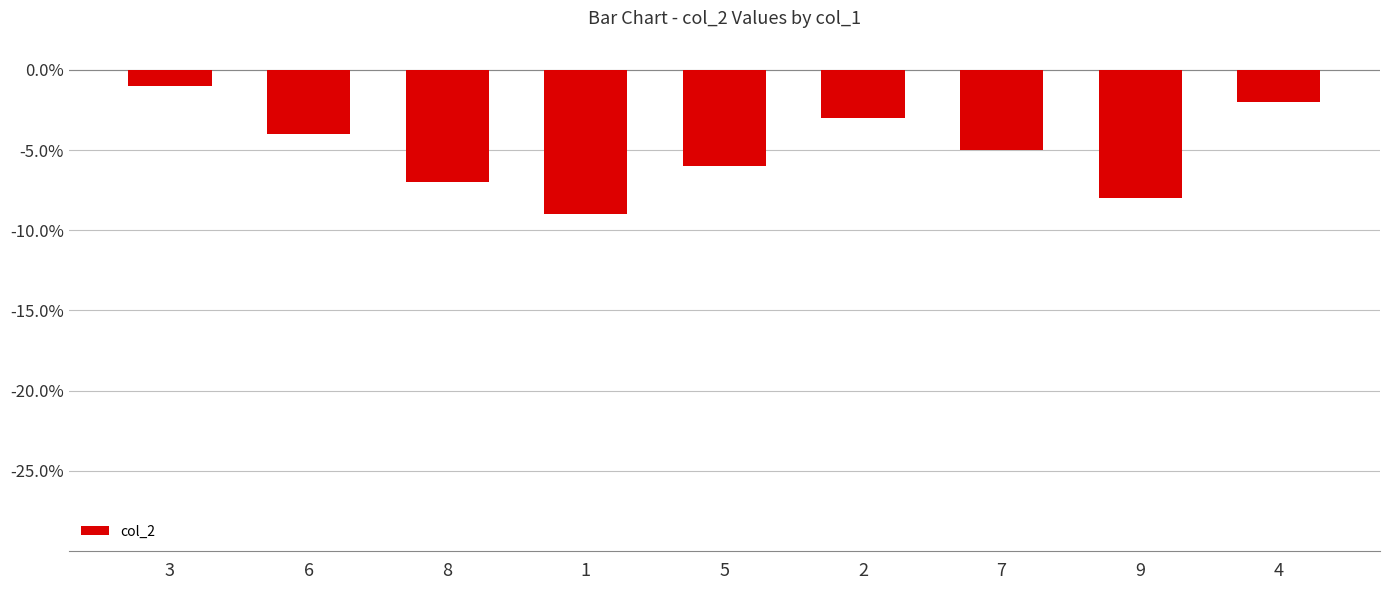

Reading right to left, transcribe all the data shown in this chart.

-2	-8	-5	-3	-6	-9	-7	-4	-1